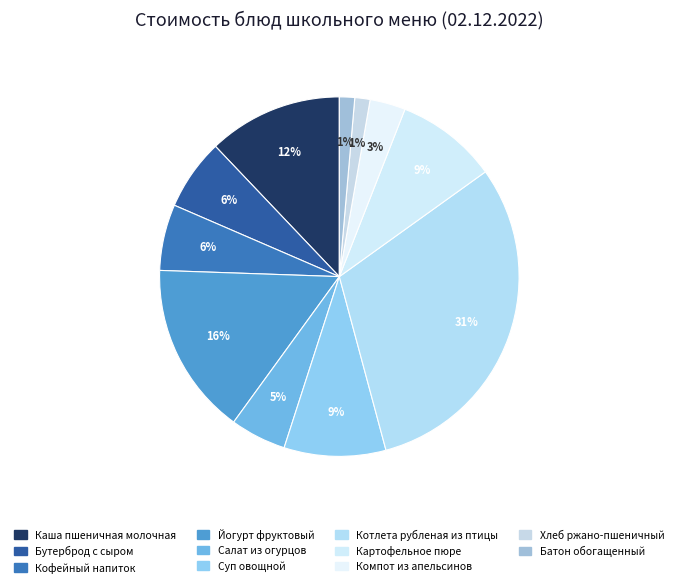

Count the number of slices in the pie.

11